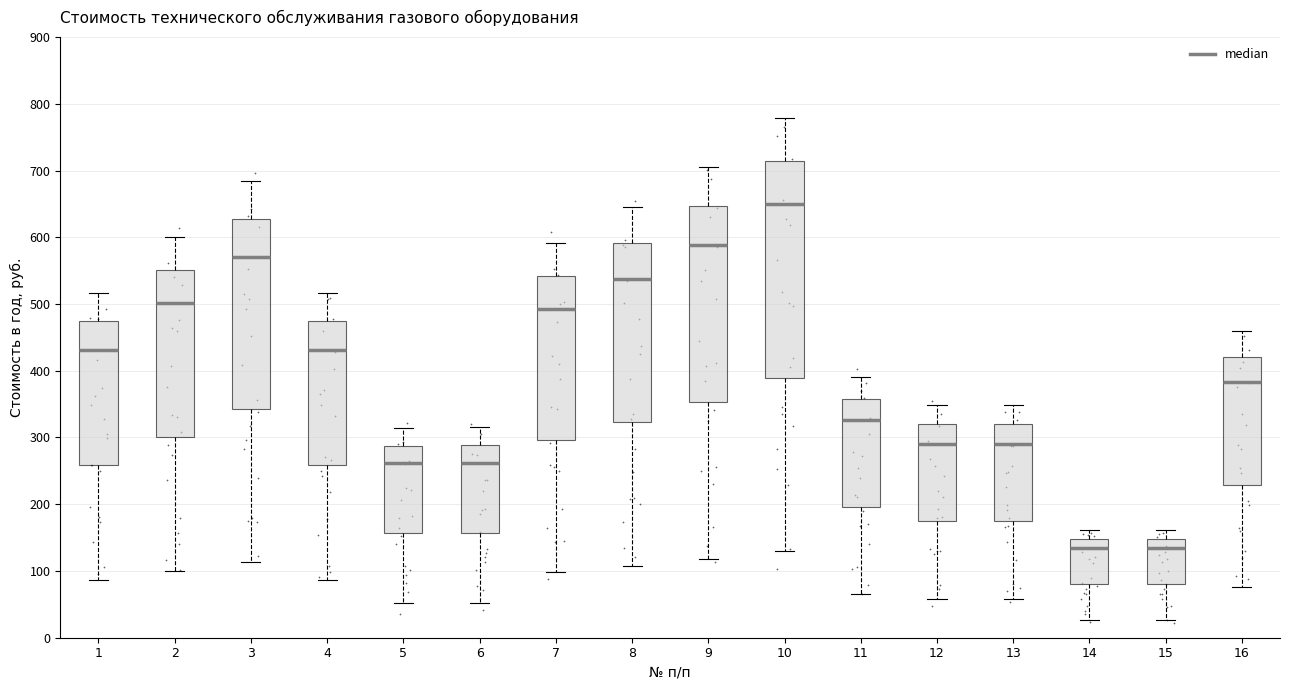

Reading left to right, read every box against the y-axis: the position of its median line, the range the box covers, and the ends of its whiskers. The values are not printed on the chart, so give them approximately, as read against the axis.

1: median 430, box 260 to 470, whiskers 90 to 520
2: median 500, box 300 to 550, whiskers 100 to 600
3: median 570, box 340 to 630, whiskers 110 to 680
4: median 430, box 260 to 470, whiskers 90 to 520
5: median 260, box 160 to 290, whiskers 50 to 310
6: median 260, box 160 to 290, whiskers 50 to 320
7: median 490, box 300 to 540, whiskers 100 to 590
8: median 540, box 320 to 590, whiskers 110 to 650
9: median 590, box 350 to 650, whiskers 120 to 710
10: median 650, box 390 to 710, whiskers 130 to 780
11: median 330, box 200 to 360, whiskers 70 to 390
12: median 290, box 170 to 320, whiskers 60 to 350
13: median 290, box 170 to 320, whiskers 60 to 350
14: median 130, box 80 to 150, whiskers 30 to 160
15: median 130, box 80 to 150, whiskers 30 to 160
16: median 380, box 230 to 420, whiskers 80 to 460